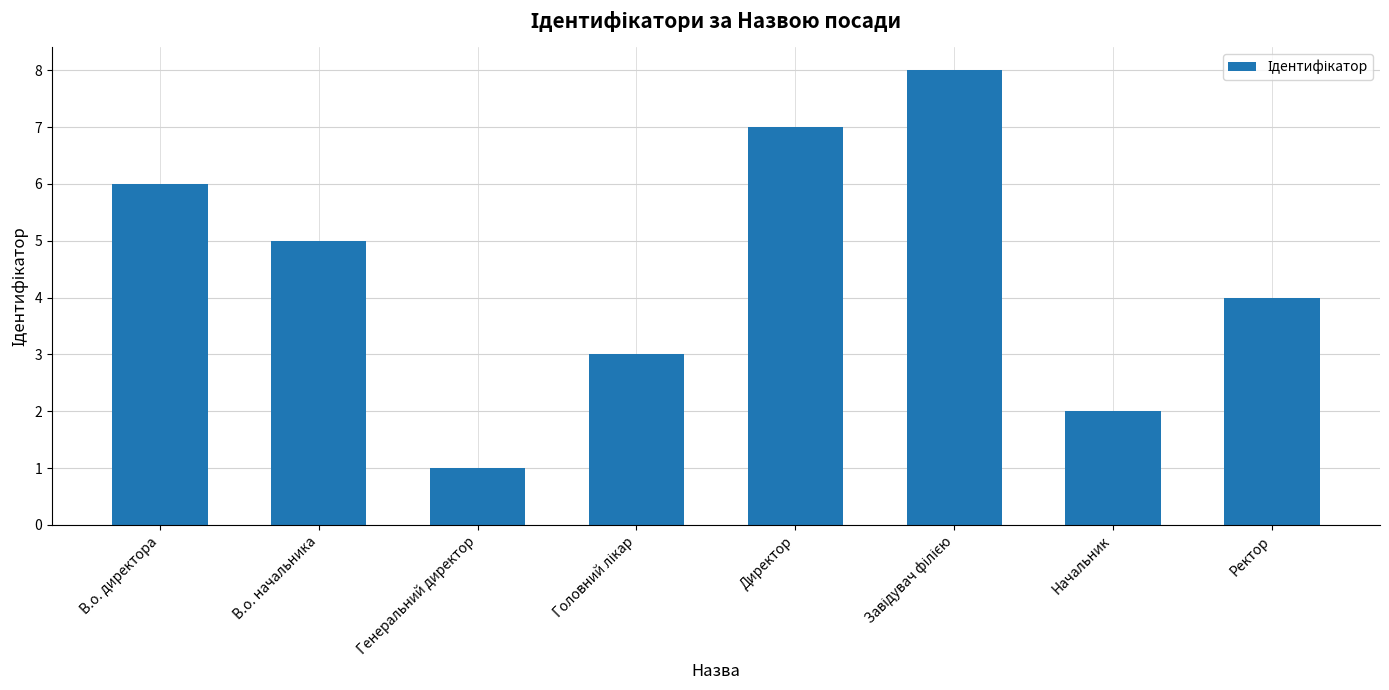

What position from the left is Ректор?

8